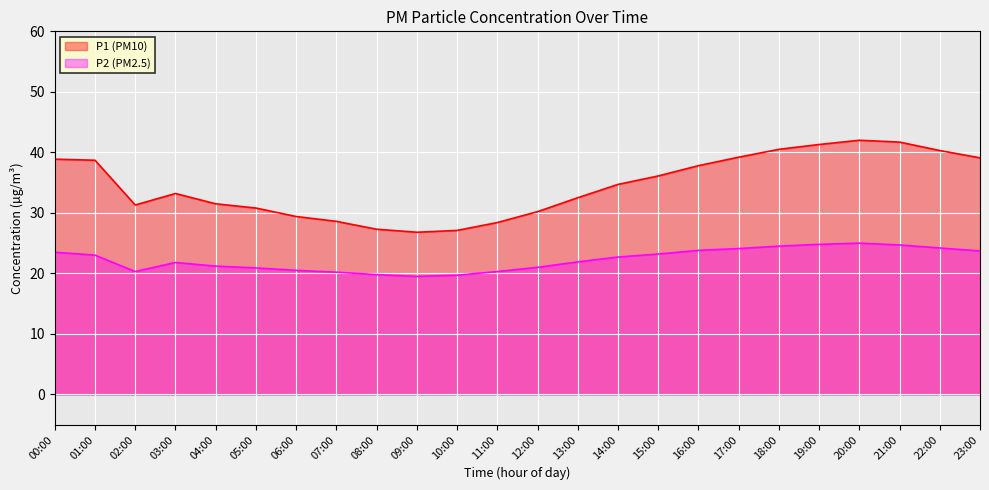

How many lines are shown in the chart?

2